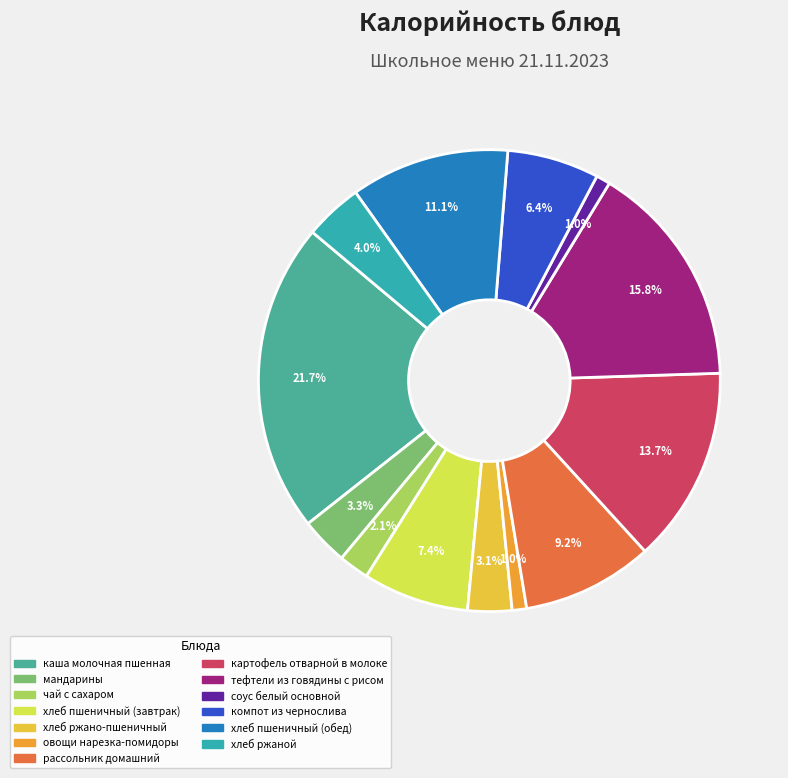

Between рассольник домашний and хлеб пшеничный (завтрак), which is larger?

рассольник домашний